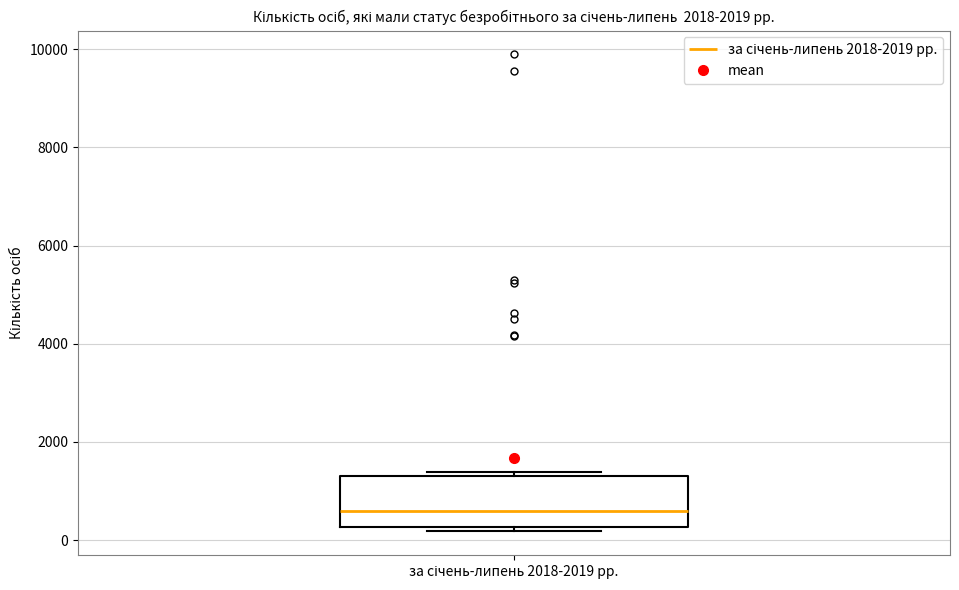

Read this box plot against the y-axis: the position of the median line, the range covered by the box, and the ends of both whiskers. The values are not printed on the chart, so give them approximately, as read against the axis.

median 600, box 200 to 1400, whiskers 200 (just below the box's lower edge) to 1400 (just above the box's upper edge)